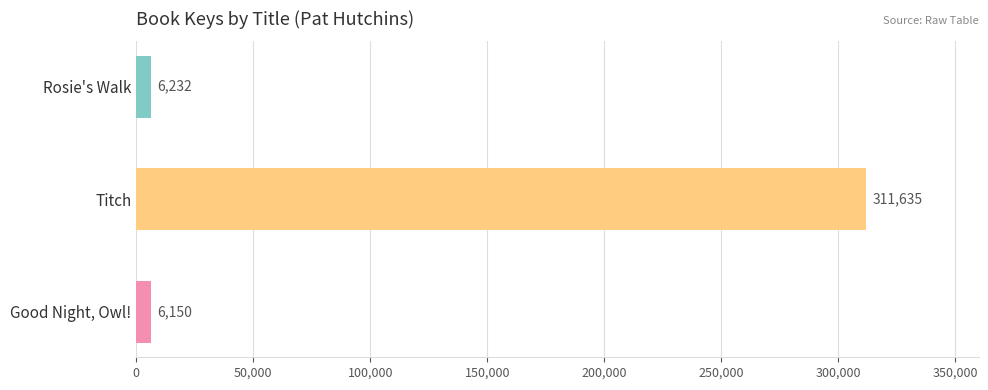

What is the difference between the maximum and minimum values?

305485